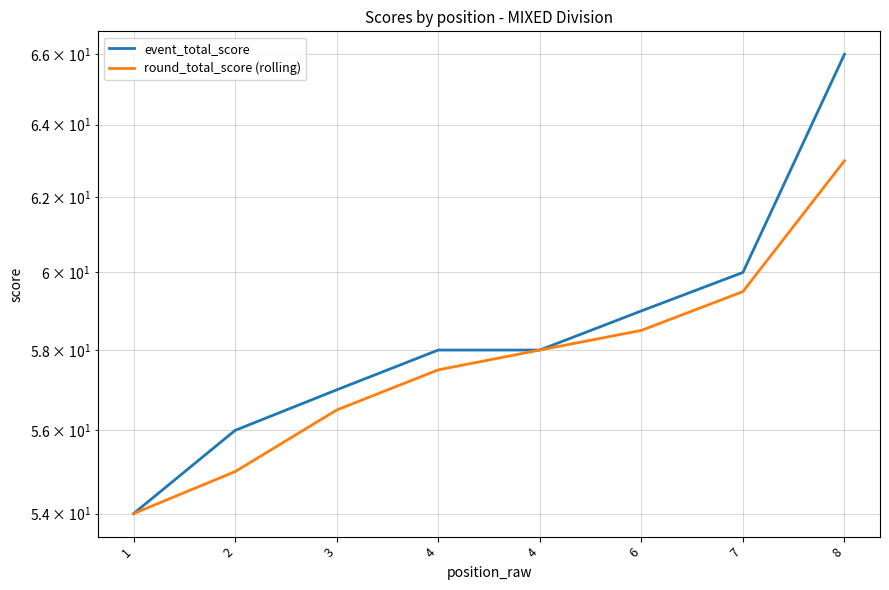

True or false: event_total_score has more than 0 interior local peaks.

False